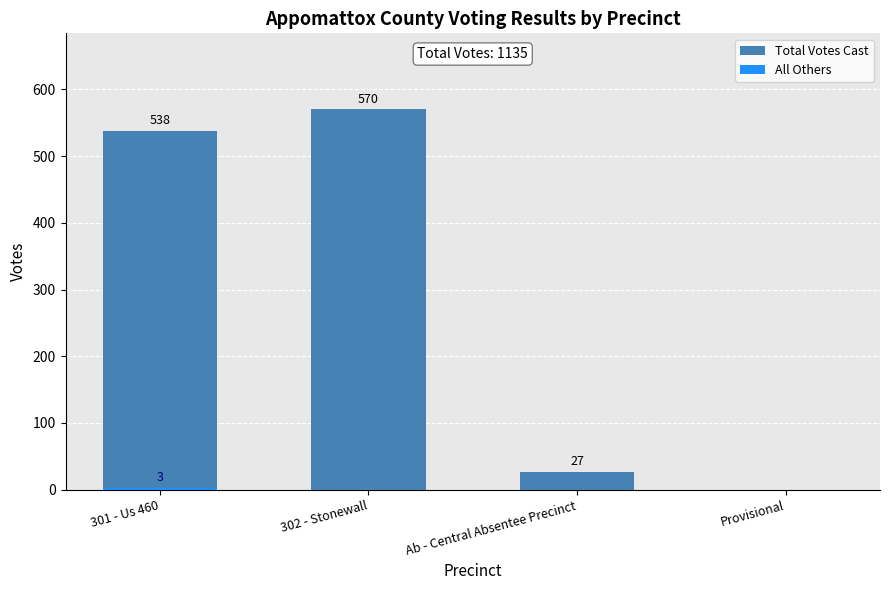

What is the sum of all Total Votes Cast values?

1135